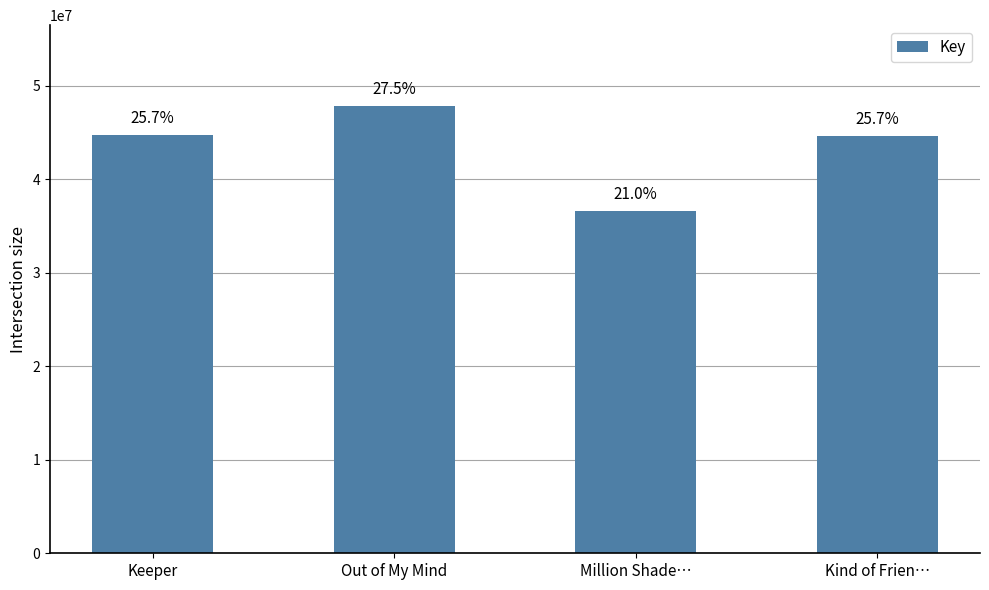

Rank the categories by value from highest to lowest.

Out of My Mind, Keeper, Kind of Frien…, Million Shade…